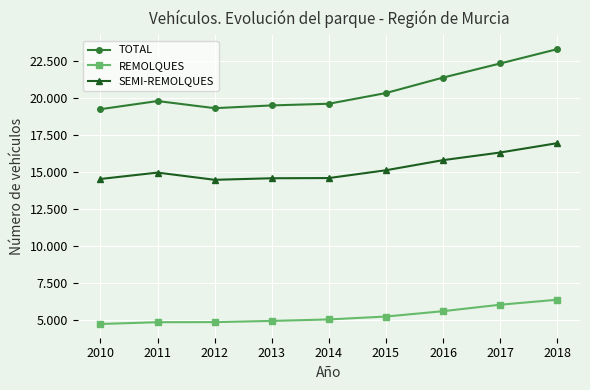

What are all the series names shown in the legend?

TOTAL, REMOLQUES, SEMI-REMOLQUES